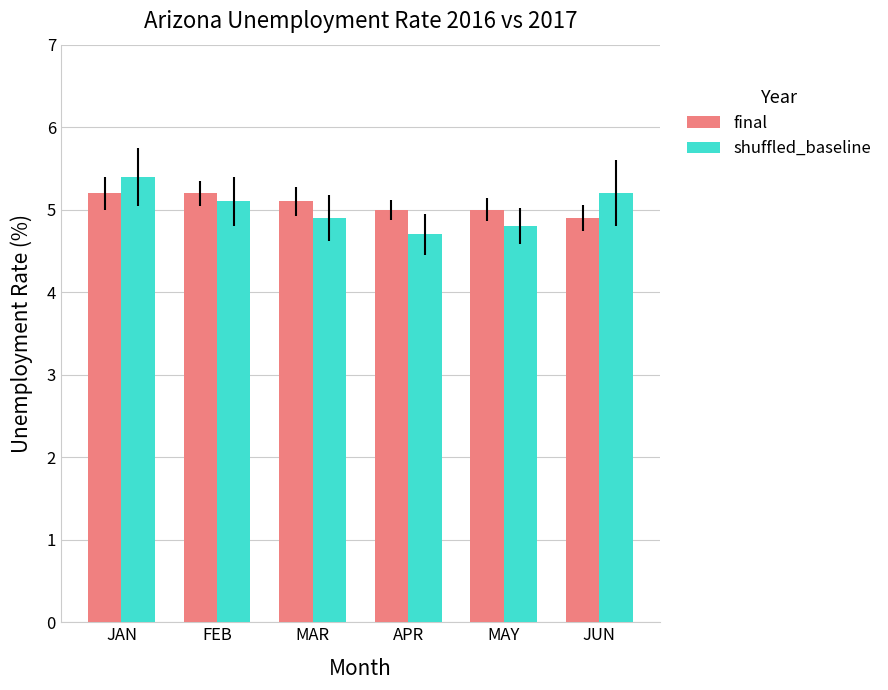

At which category is the sum across all series the highest?

JAN